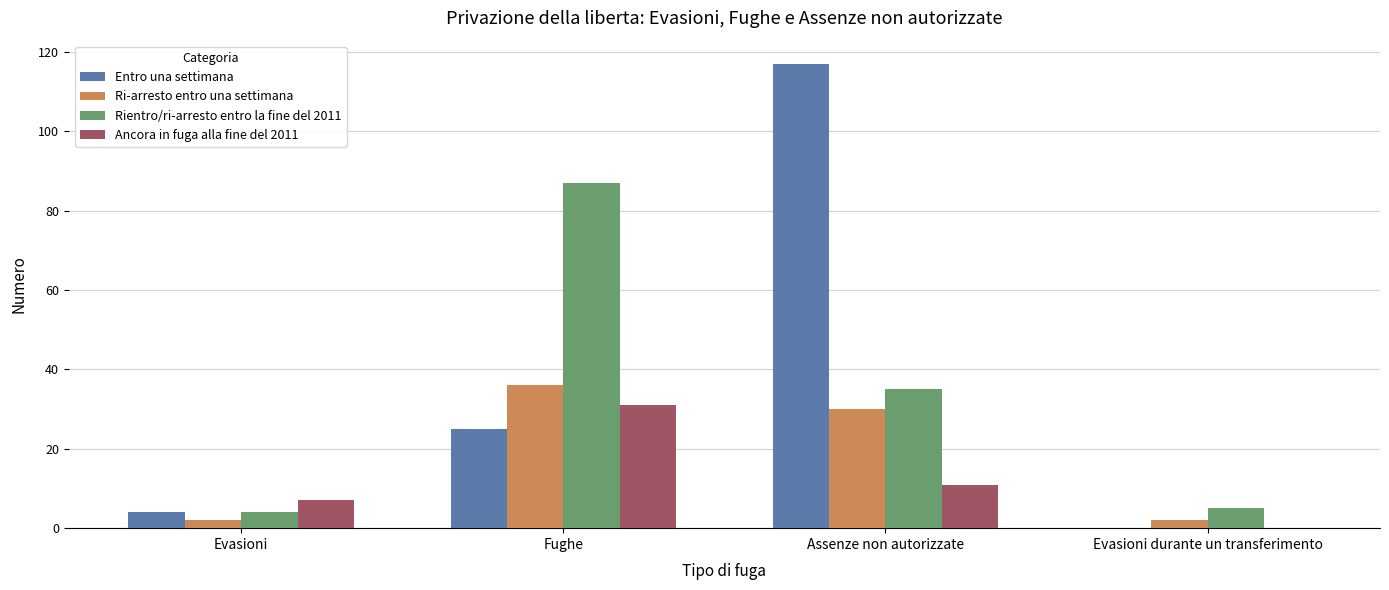

Where is Rientro/ri-arresto entro la fine del 2011 nearest to the value 45?

Assenze non autorizzate